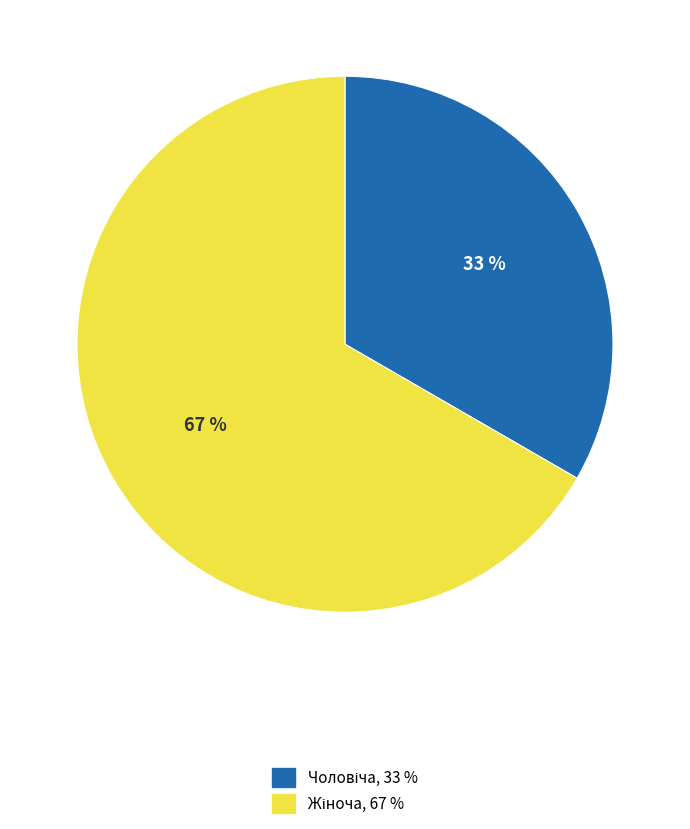

Is there a majority slice in this chart?

Yes